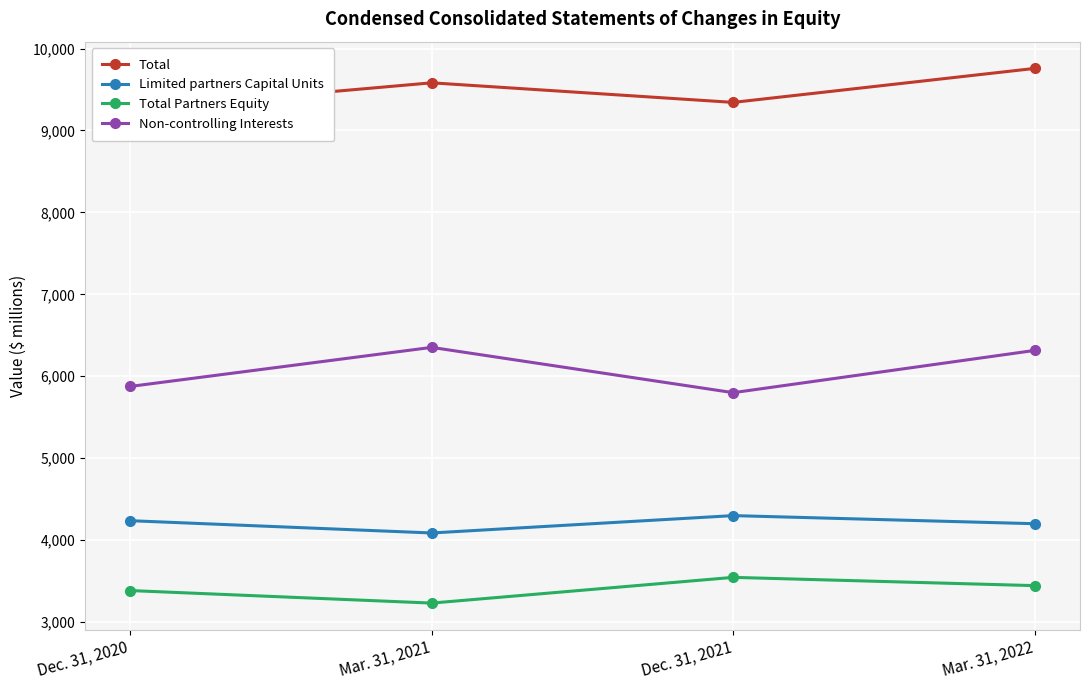

True or false: Total Partners Equity has a value of 5411 at Dec. 31, 2021.

False